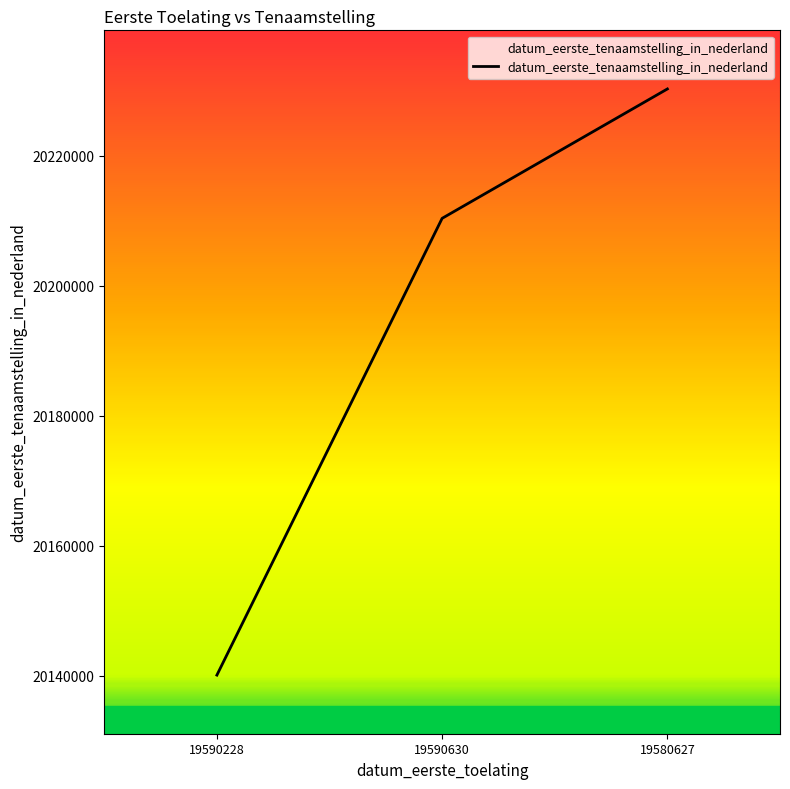

Is it true that the value at 19590228 is 20140114?

True